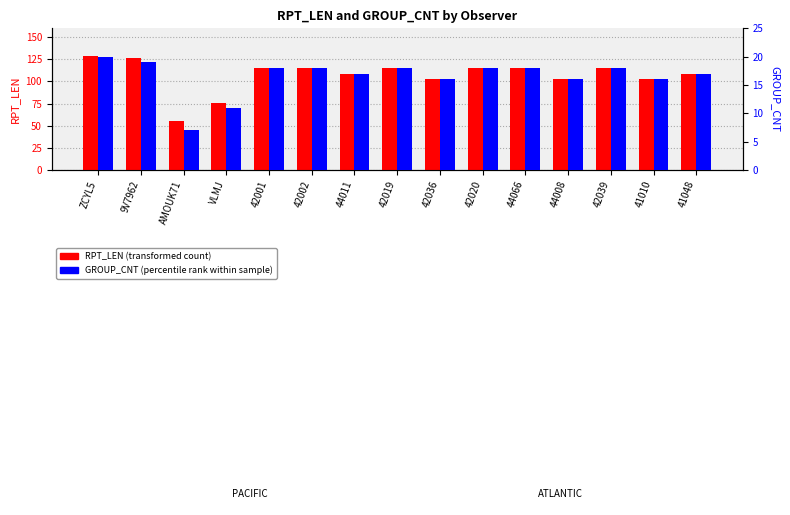

Read the RPT_LEN value at 44066.

115